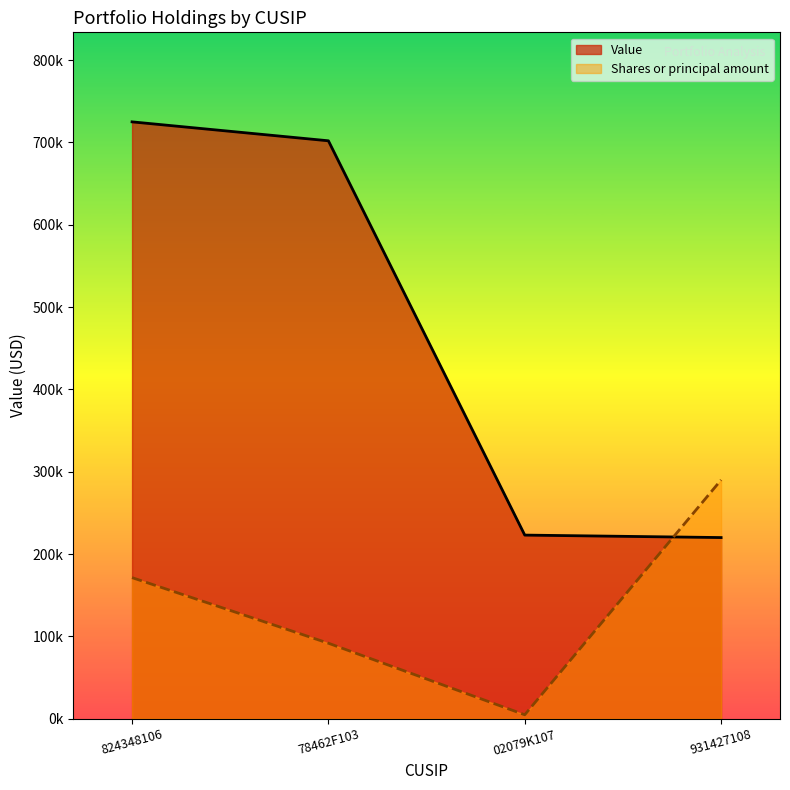

Does the chart display data point markers on the line(s)?

No